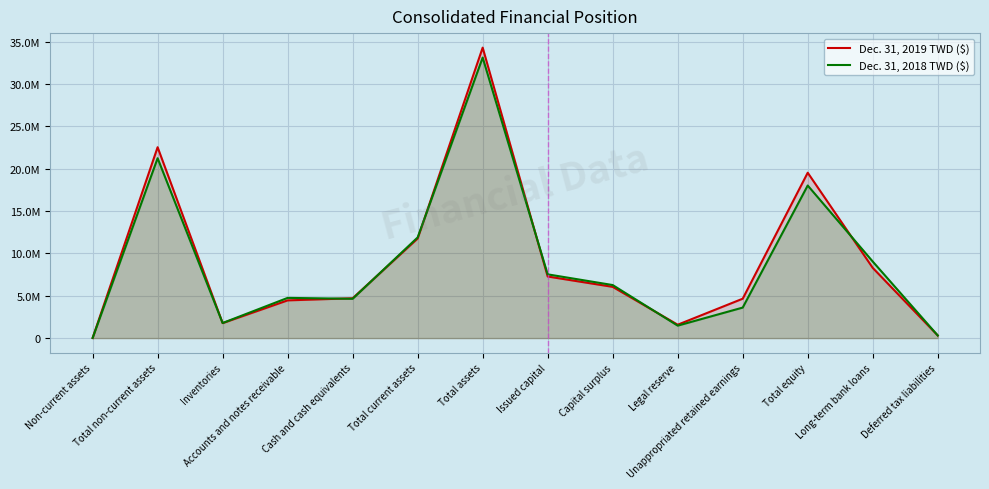

True or false: Dec. 31, 2018 TWD ($) has more than 2 points higher than both neighbors.

True